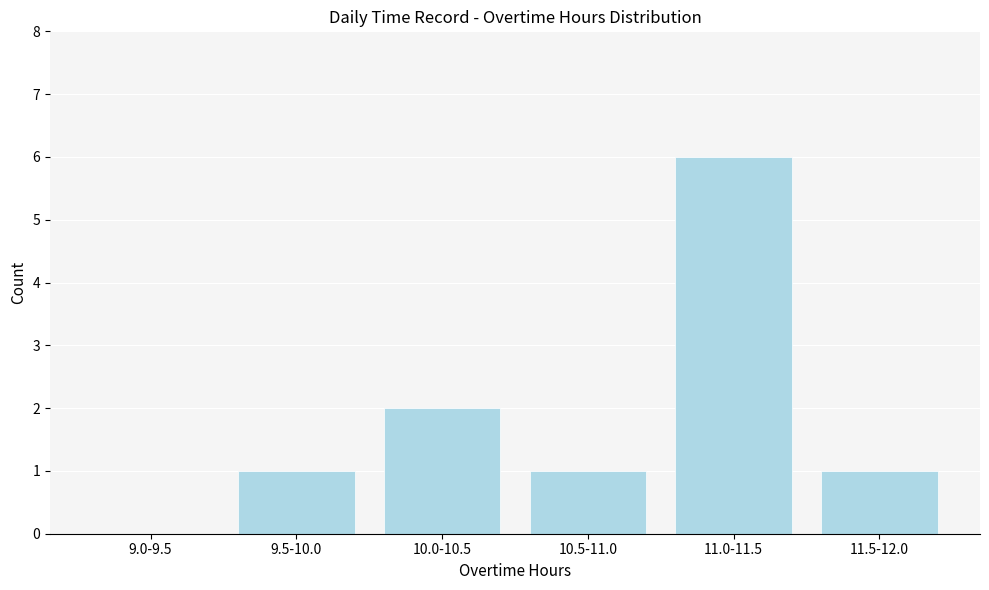

Reading right to left, what are all the values shown in this chart?

11.5-12.0=1	11.0-11.5=6	10.5-11.0=1	10.0-10.5=2	9.5-10.0=1	9.0-9.5=0